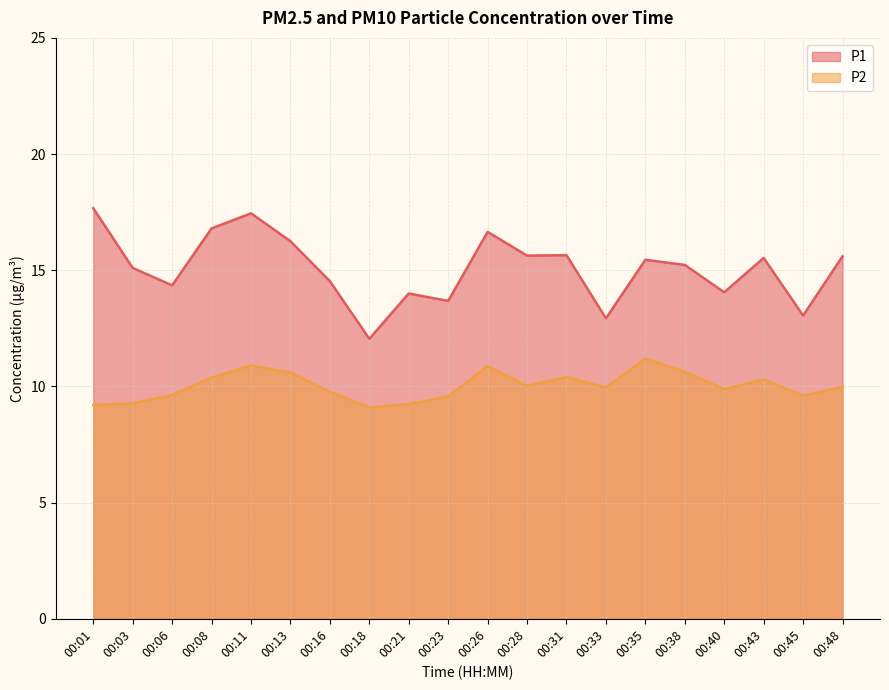

Which series changed the most between 00:35 and 00:40?

P1